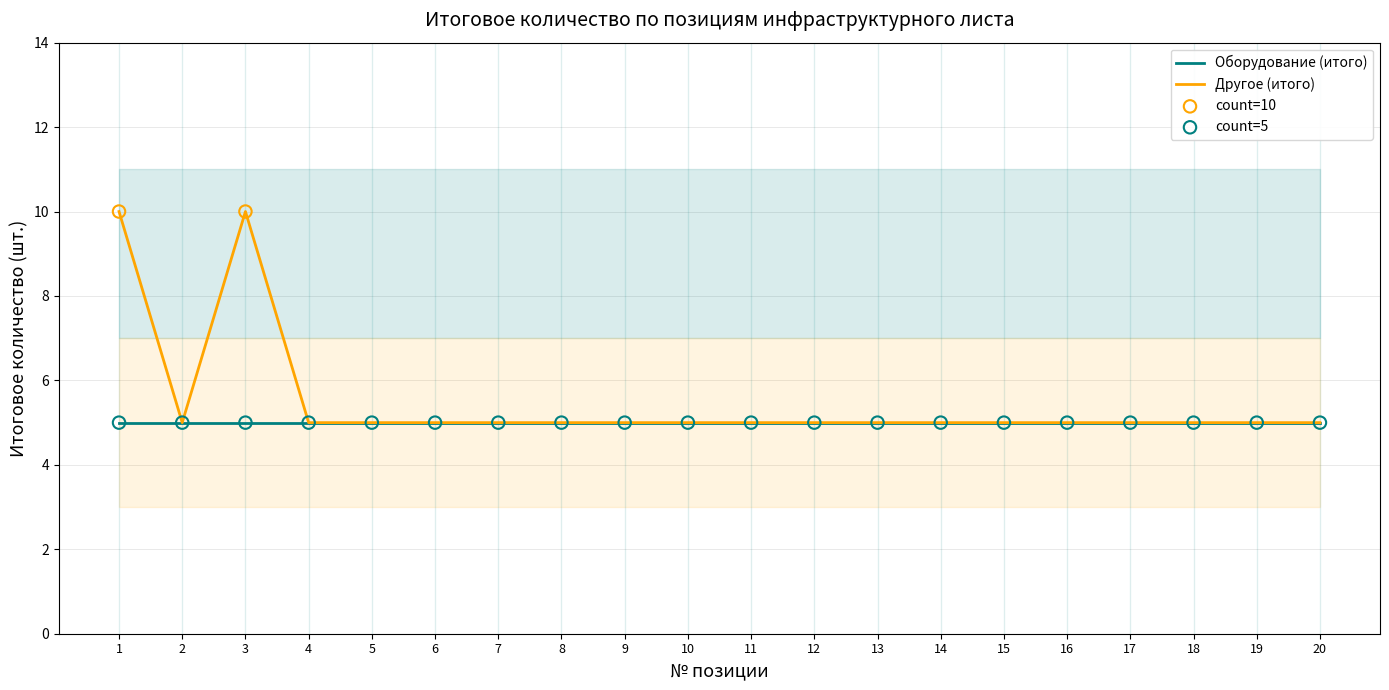

Between 3 and 9, which is larger?

3